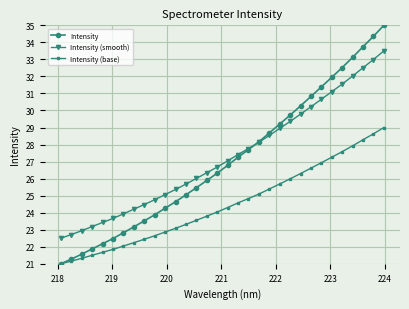

True or false: Intensity has more than 1 points higher than both neighbors.

False